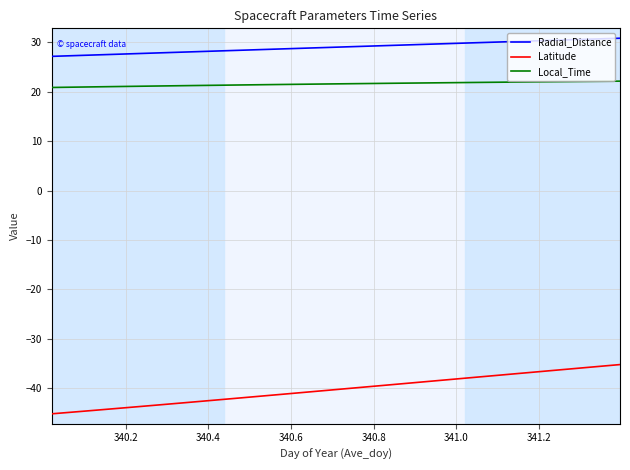

Which series has the largest total across all categories?

Radial_Distance